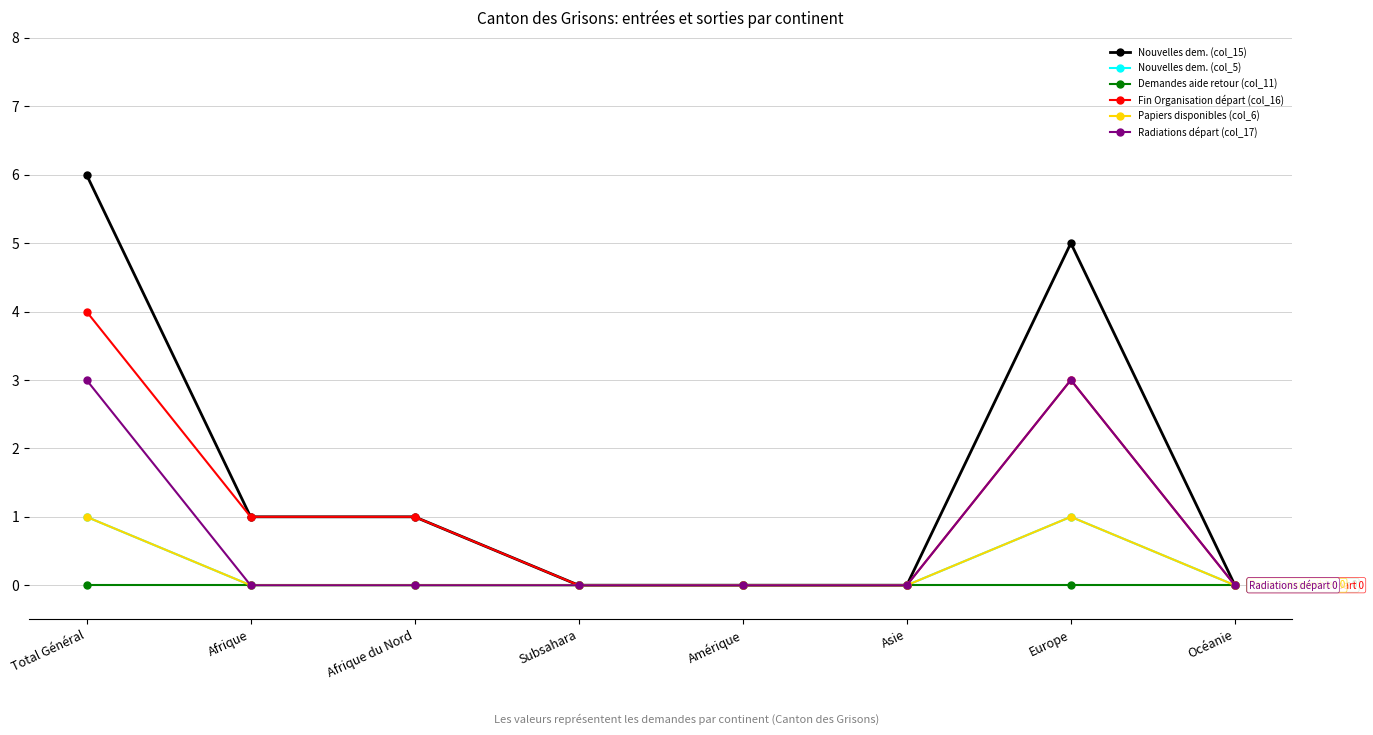

Which category has the lowest value across all series?

Subsahara